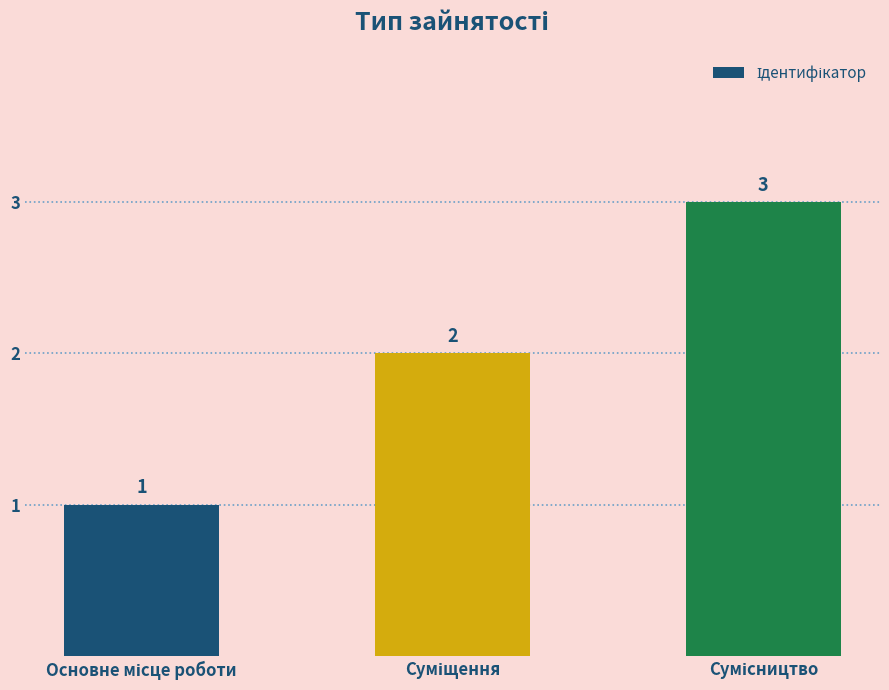

What is the maximum value shown in the chart?

3